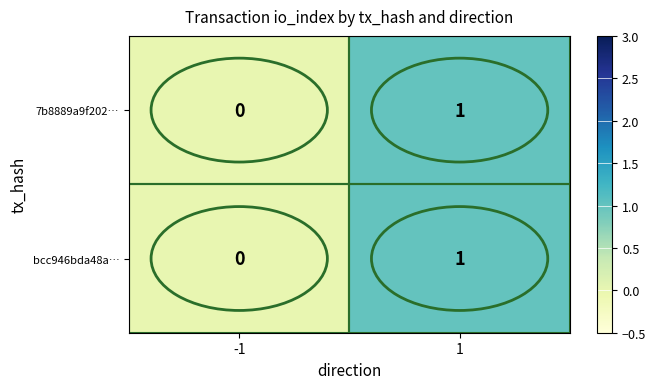

Rank the categories by bcc946bda48a… value from highest to lowest.

1, -1